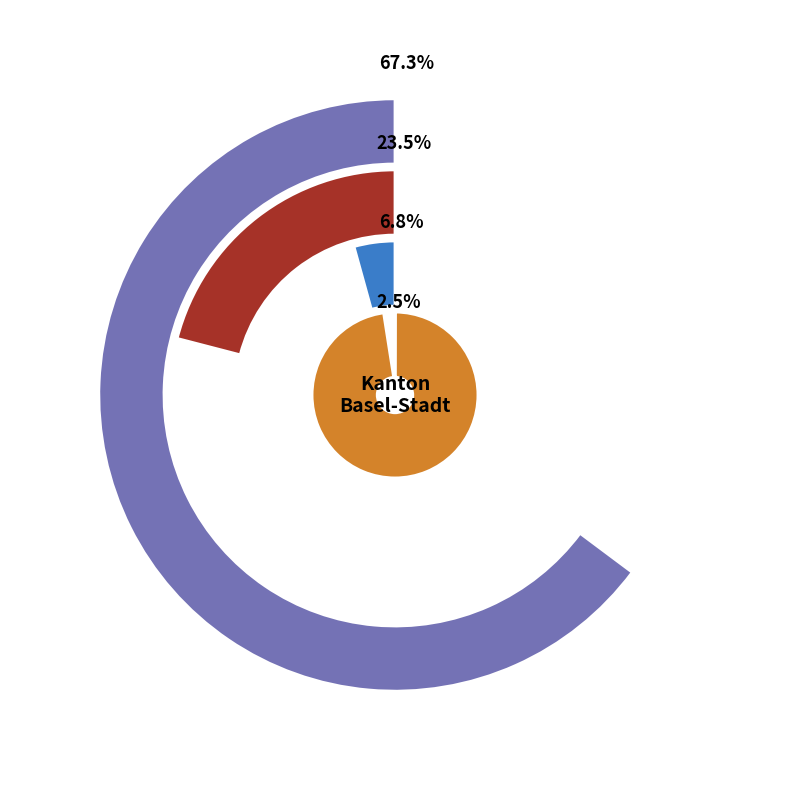

Which category accounts for the majority?

Afrika